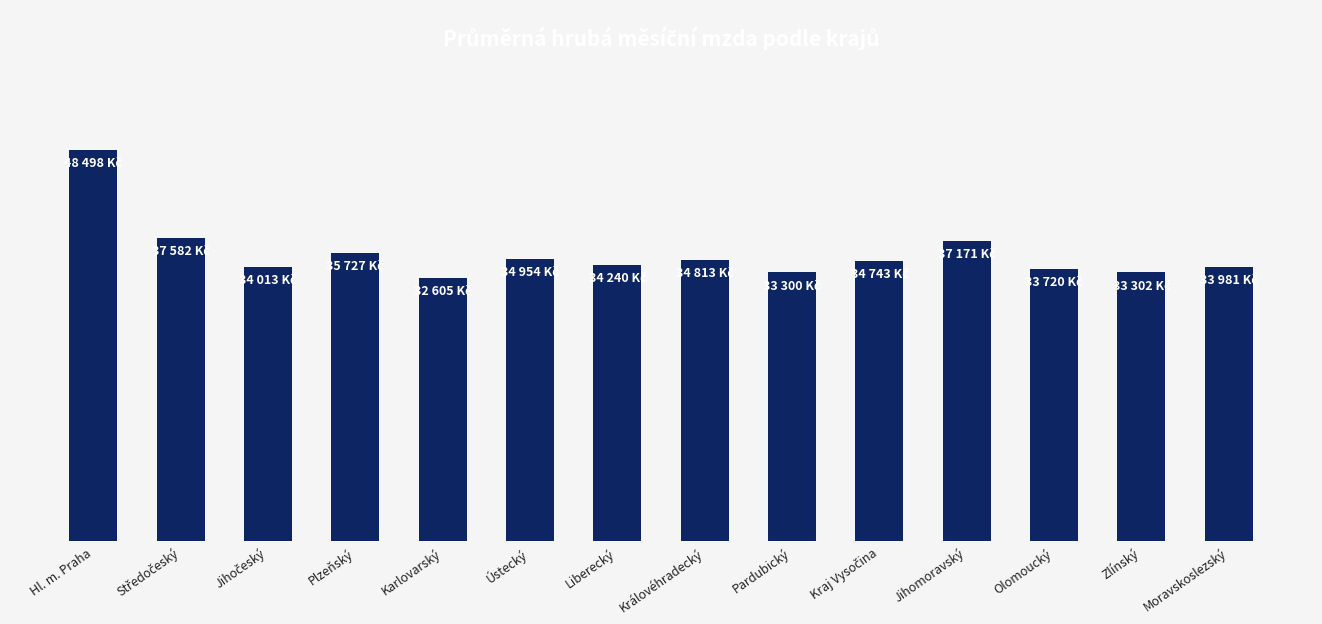

What is the sum of the values at Jihočeský and Liberecký?

68253